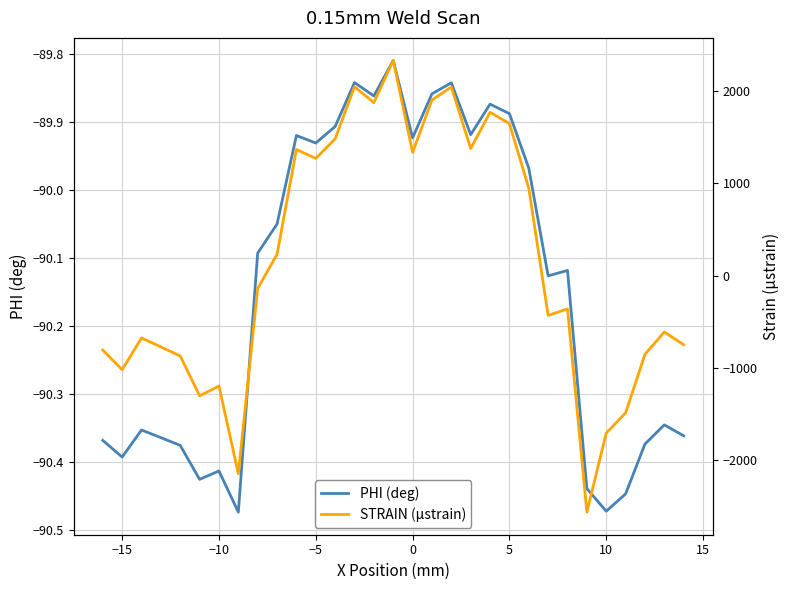

How many lines are shown in the chart?

2